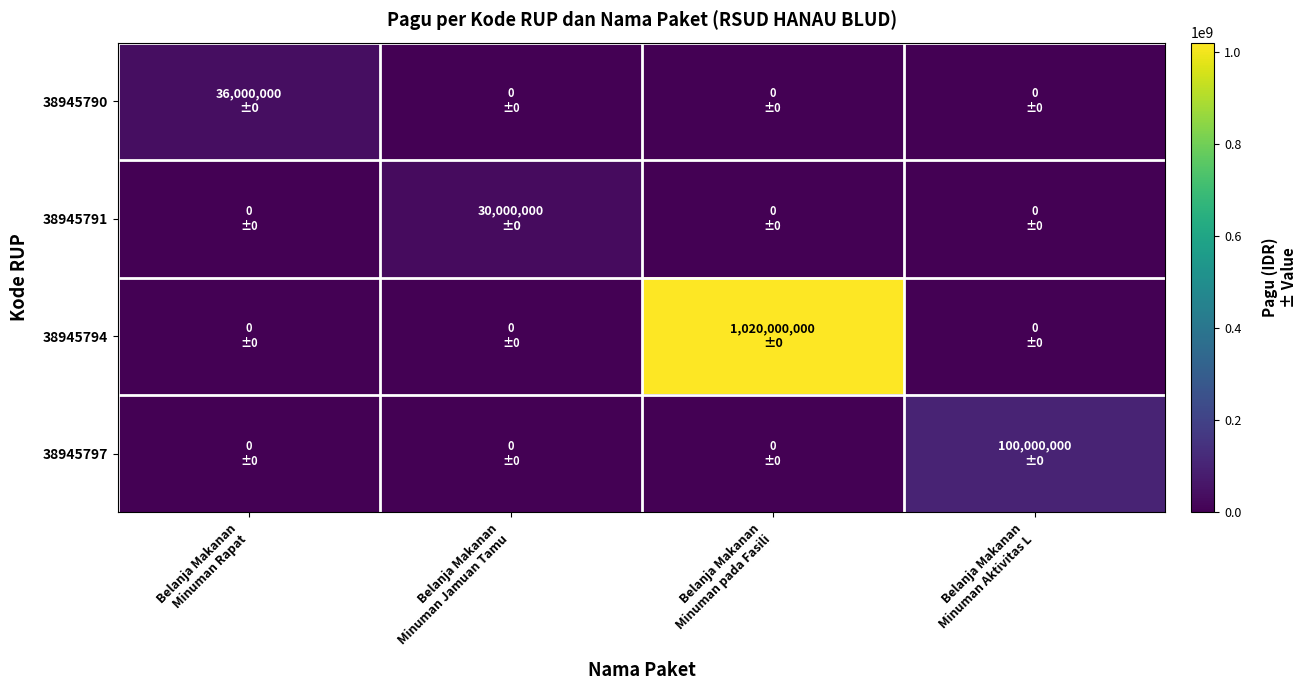

Reading left to right, transcribe all the data shown in this chart.

38945790: Belanja Makanan
Minuman Rapat=36000000	Belanja Makanan
Minuman Jamuan Tamu=0	Belanja Makanan
Minuman pada Fasili=0	Belanja Makanan
Minuman Aktivitas L=0
38945791: Belanja Makanan
Minuman Rapat=0	Belanja Makanan
Minuman Jamuan Tamu=30000000	Belanja Makanan
Minuman pada Fasili=0	Belanja Makanan
Minuman Aktivitas L=0
38945794: Belanja Makanan
Minuman Rapat=0	Belanja Makanan
Minuman Jamuan Tamu=0	Belanja Makanan
Minuman pada Fasili=1020000000	Belanja Makanan
Minuman Aktivitas L=0
38945797: Belanja Makanan
Minuman Rapat=0	Belanja Makanan
Minuman Jamuan Tamu=0	Belanja Makanan
Minuman pada Fasili=0	Belanja Makanan
Minuman Aktivitas L=100000000